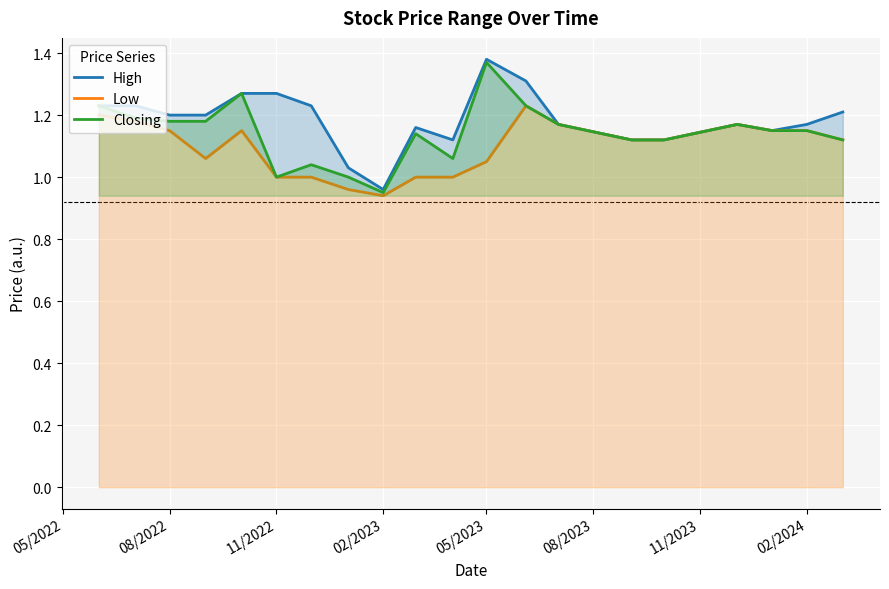

At which label does Closing reach its minimum?

02/2023